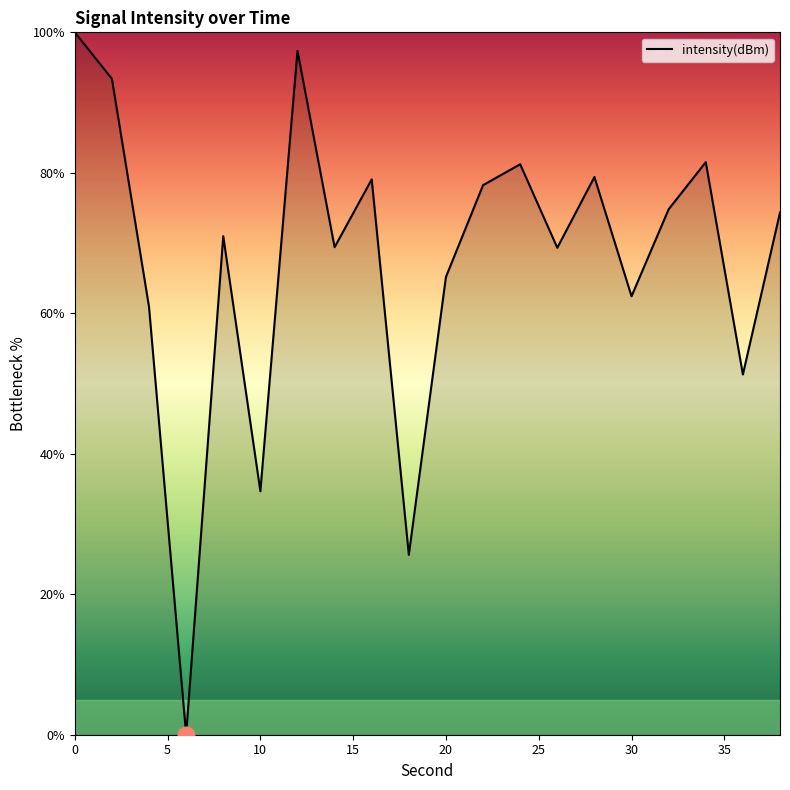

What is the difference between the maximum and minimum values?

100.0